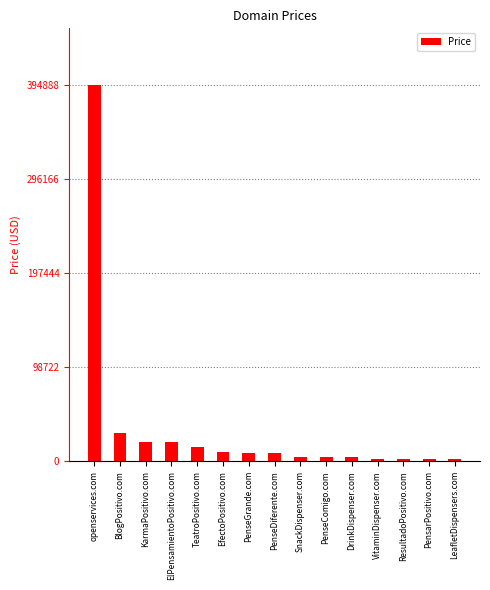

Where is the data nearest to the value 198888?

BlogPositivo.com